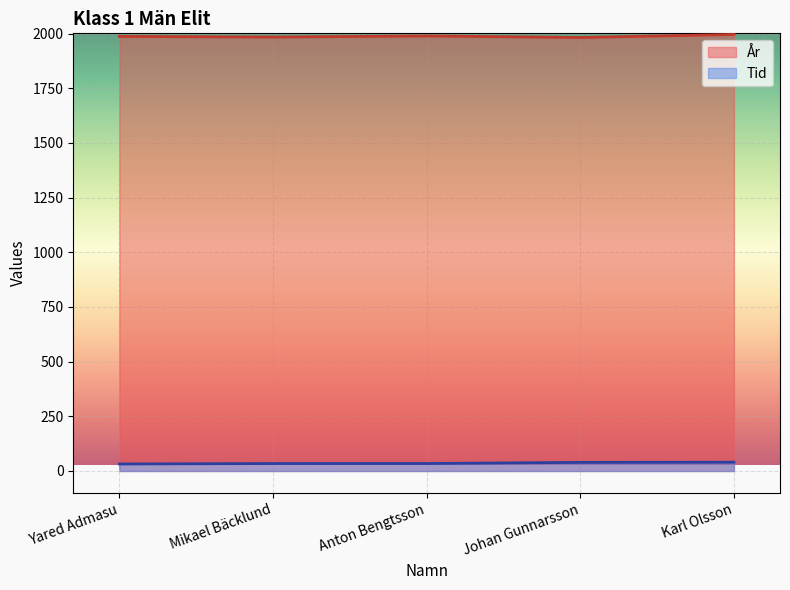

Is the value of Tid at Mikael Bäcklund greater than the value of År at Anton Bengtsson?

No